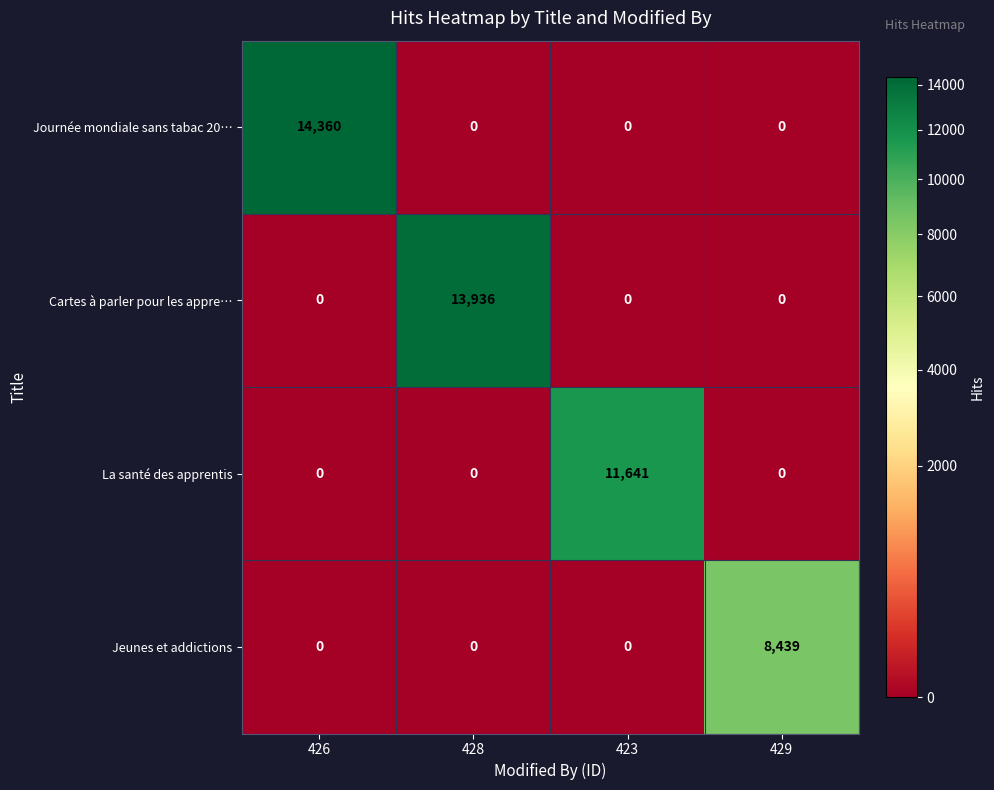

The Cartes à parler pour les appre… series shows 4276 at 423. True or false?

False